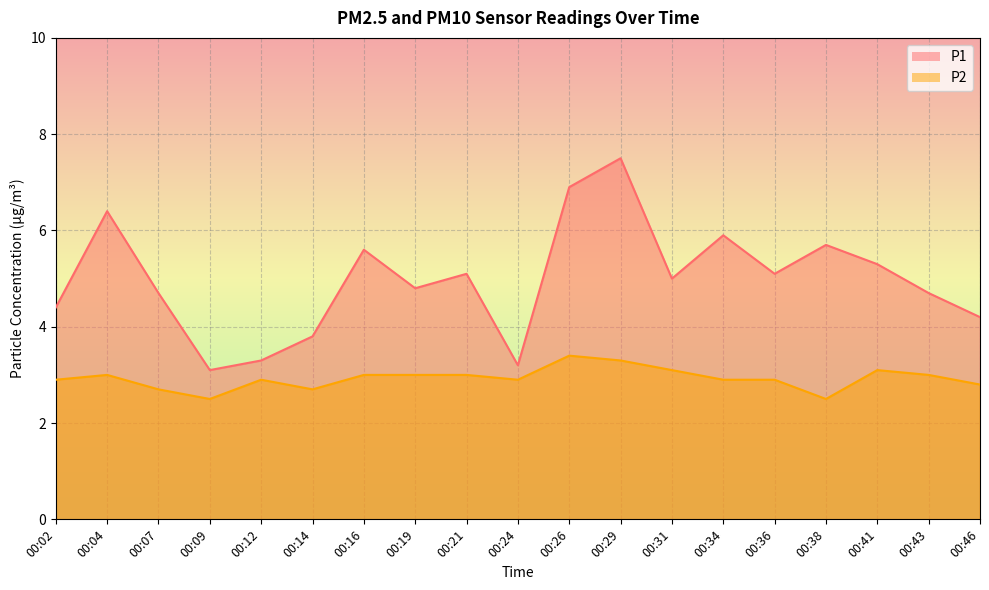

Reading left to right, what are all the values shown in this chart?

P1: 4.4	6.4	4.7	3.1	3.3	3.8	5.6	4.8	5.1	3.2	6.9	7.5	5.0	5.9	5.1	5.7	5.3	4.7	4.2
P2: 2.9	3.0	2.7	2.5	2.9	2.7	3.0	3.0	3.0	2.9	3.4	3.3	3.1	2.9	2.9	2.5	3.1	3.0	2.8